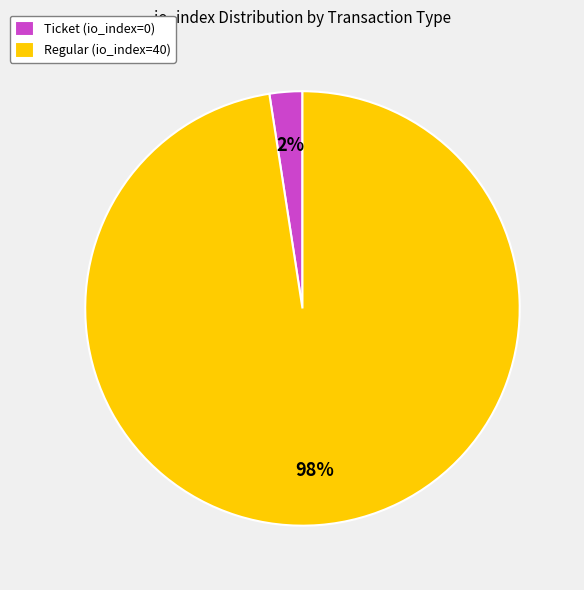

To the nearest percent, what portion does Regular (io_index=40) represent?

98%